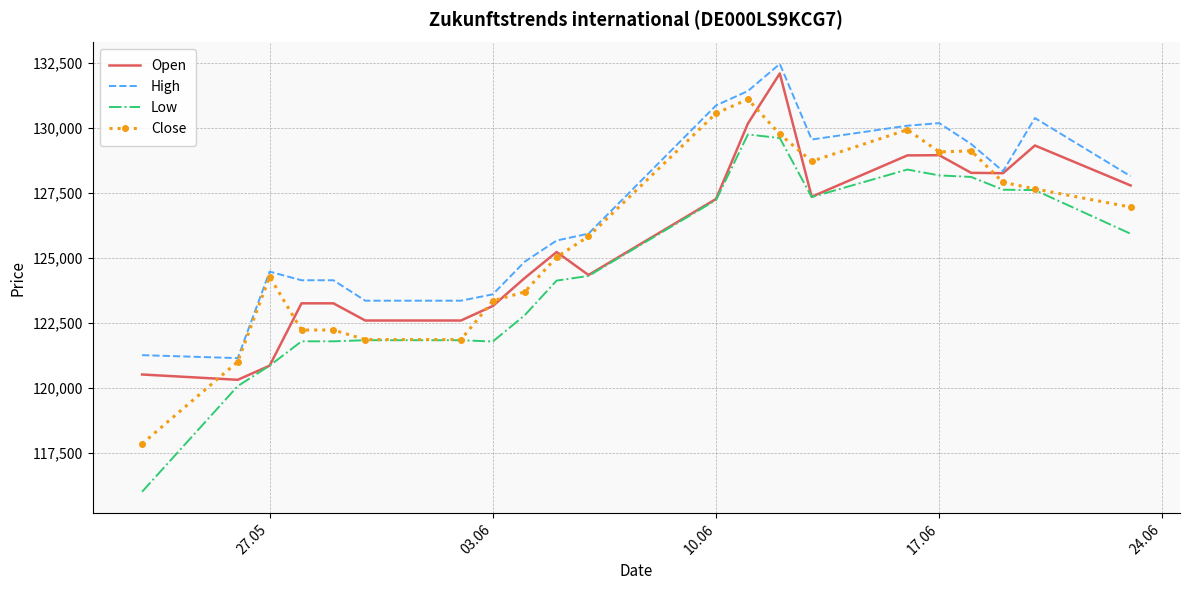

Which series has the largest range (max minus min)?

Low